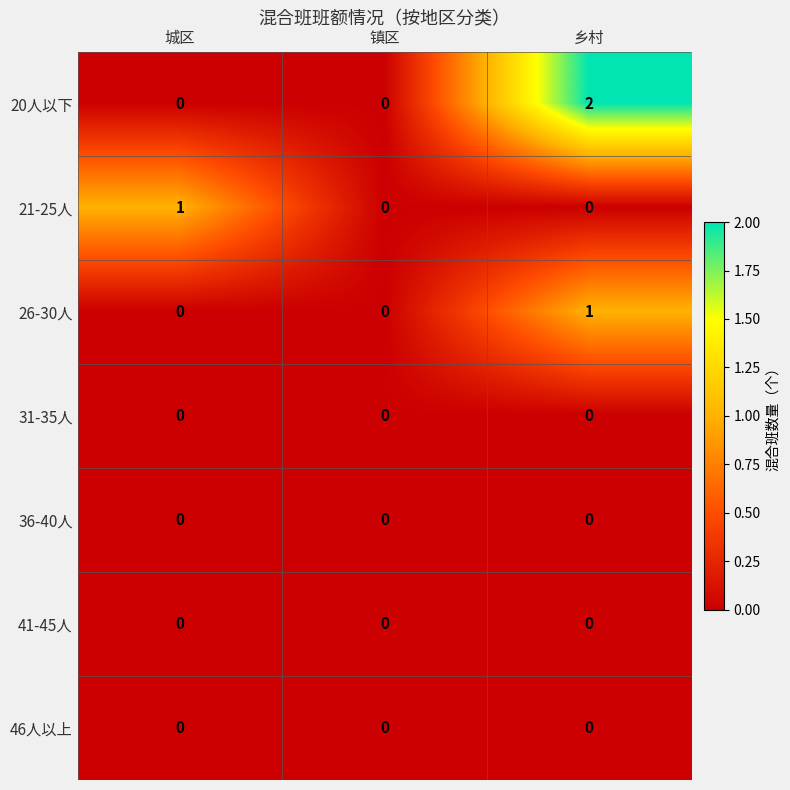

Which series has the widest spread of values?

20人以下